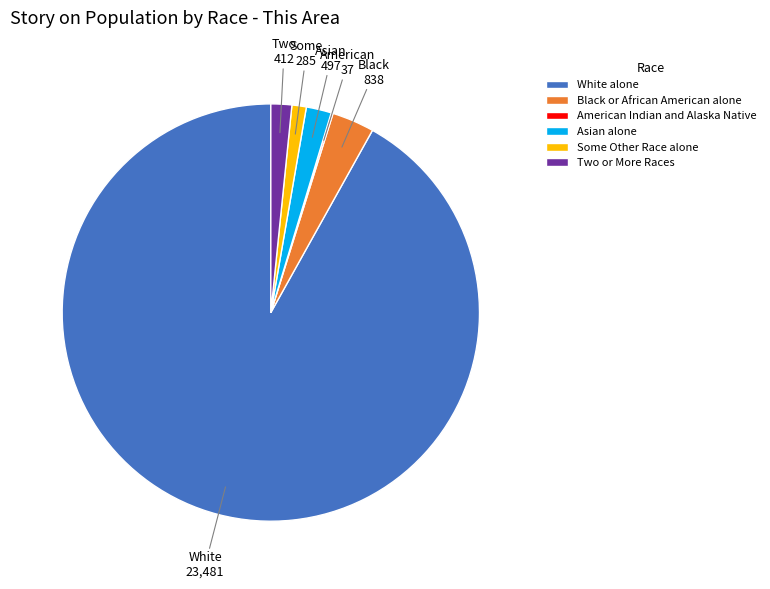

Approximately how many times larger is the value at Black or African American alone compared to Asian alone?

1.7